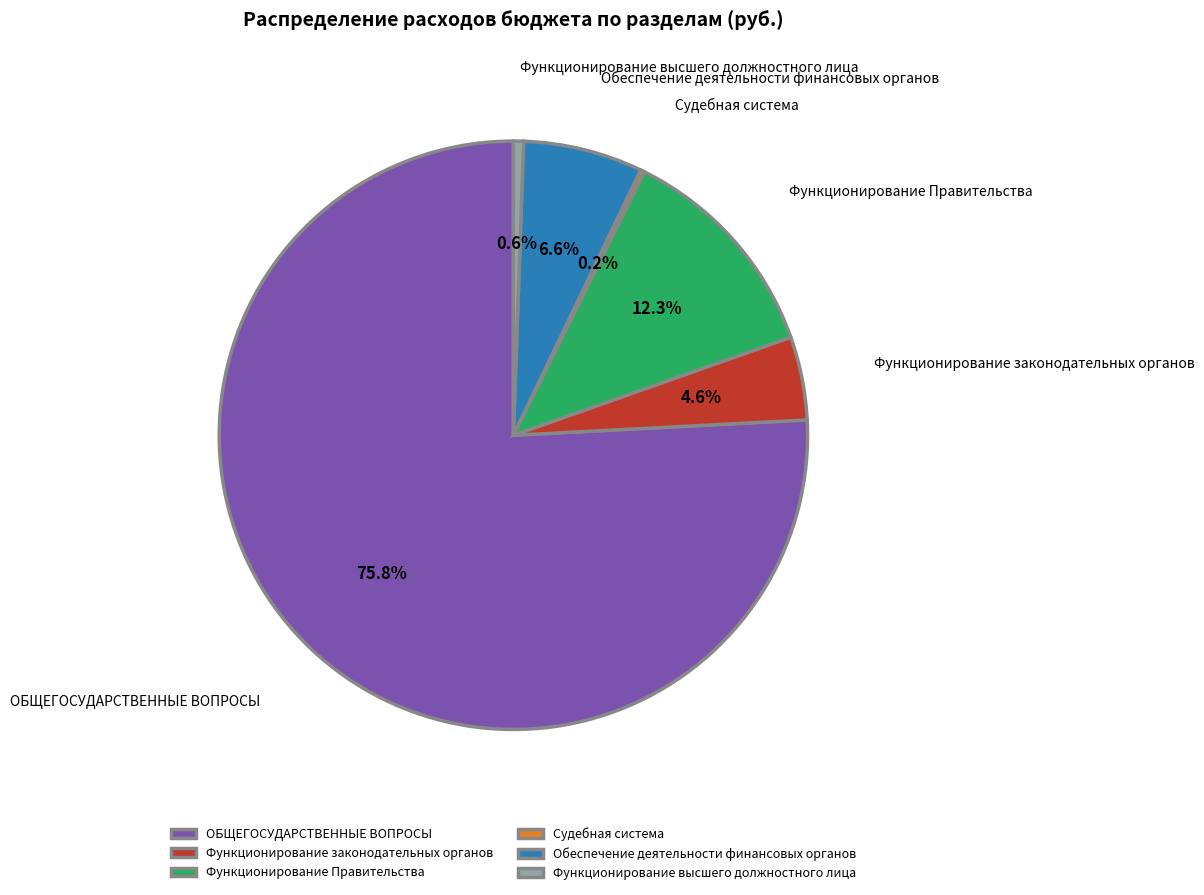

Which has a higher value, Обеспечение деятельности финансовых органов or Функционирование Правительства?

Функционирование Правительства